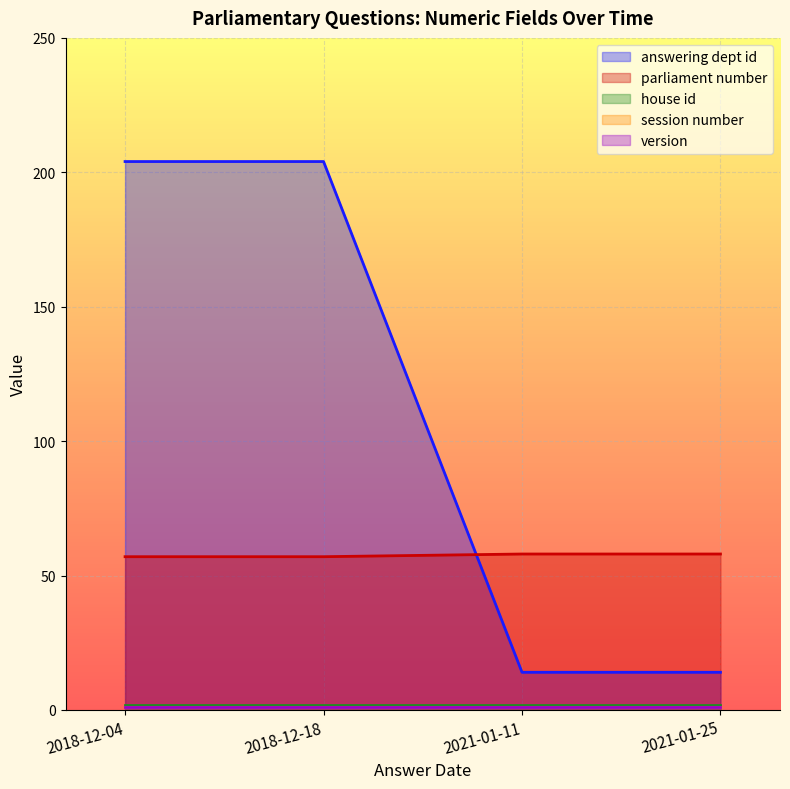

The value of version at 2018-12-18 is 0. True or false?

False